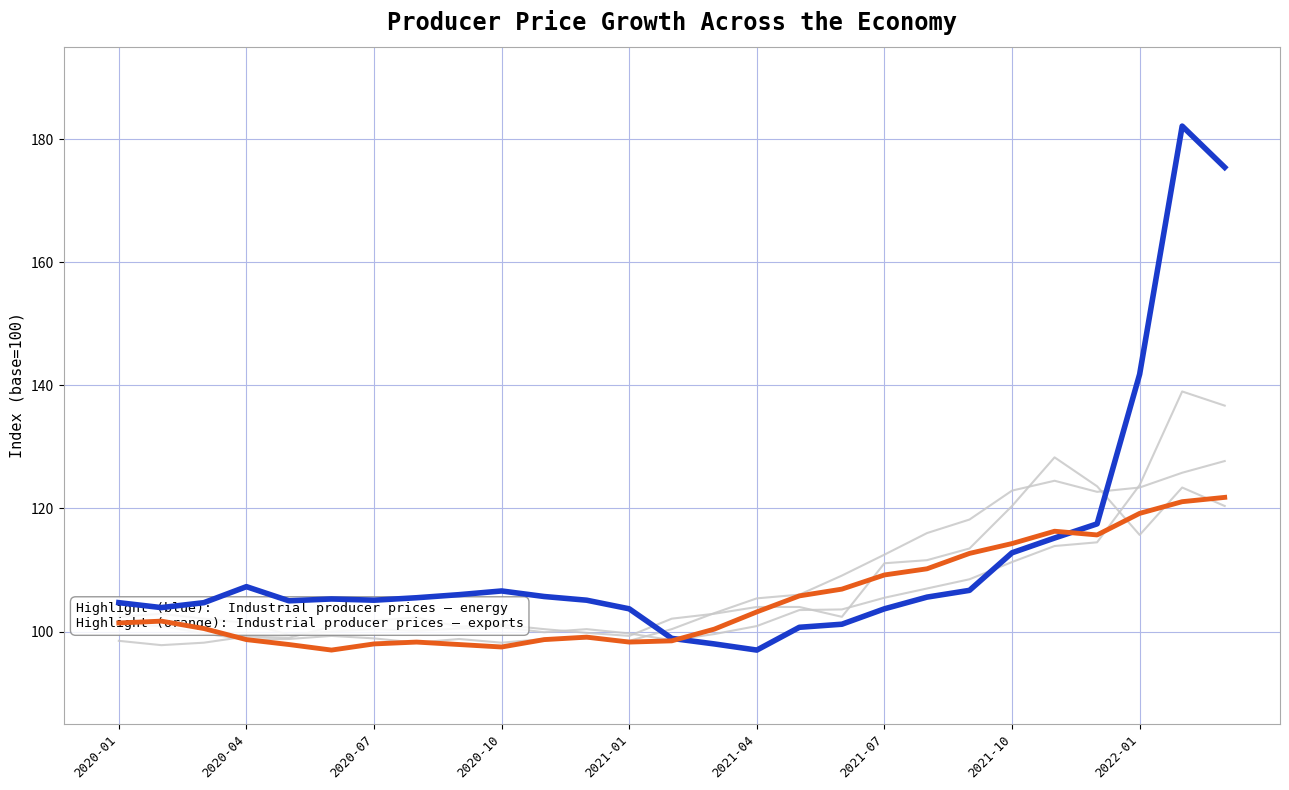

Count the number of categories in the chart.

27